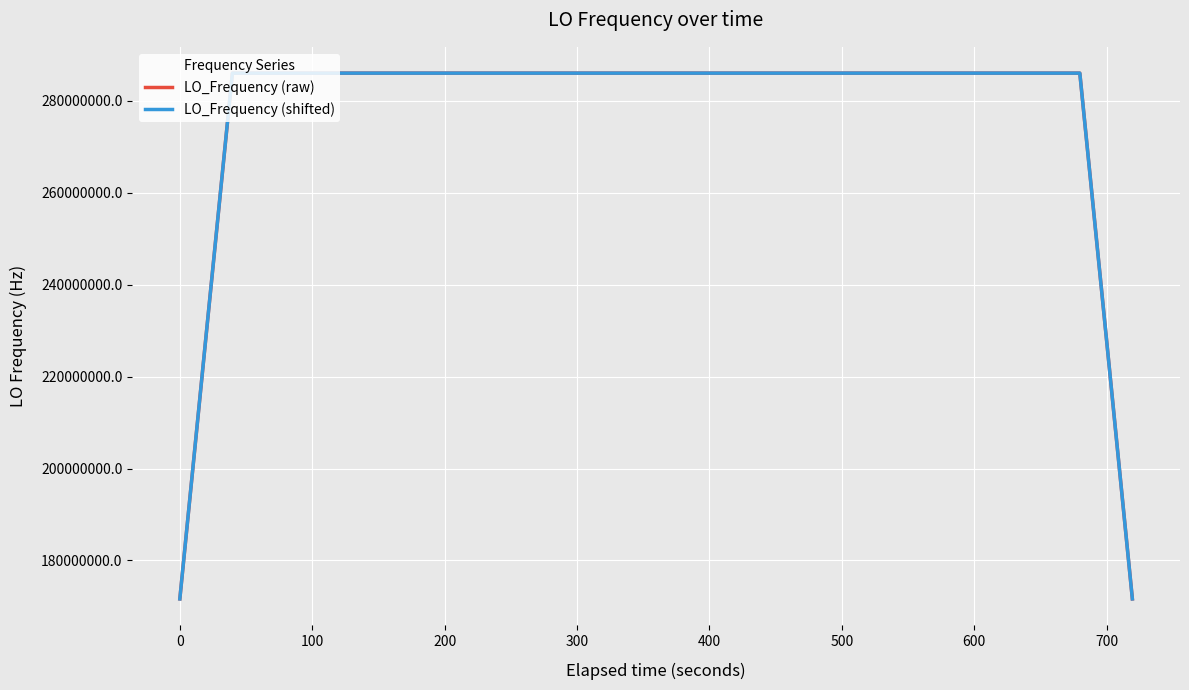

What is the minimum value for LO_Frequency (shifted)?

171628200.3